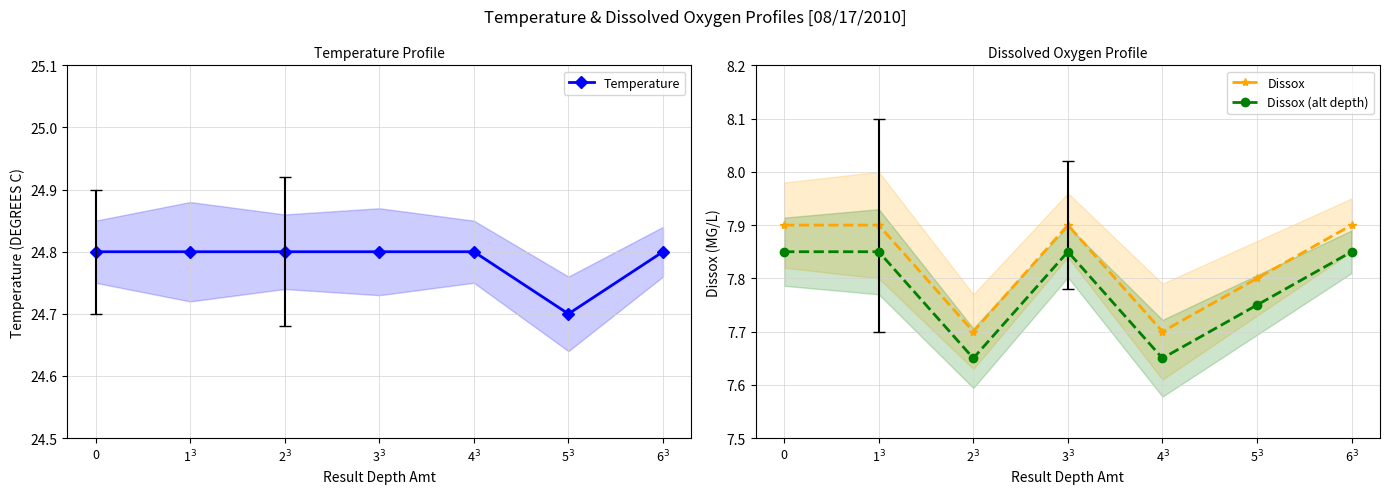

Which series has the widest spread of values?

Dissox